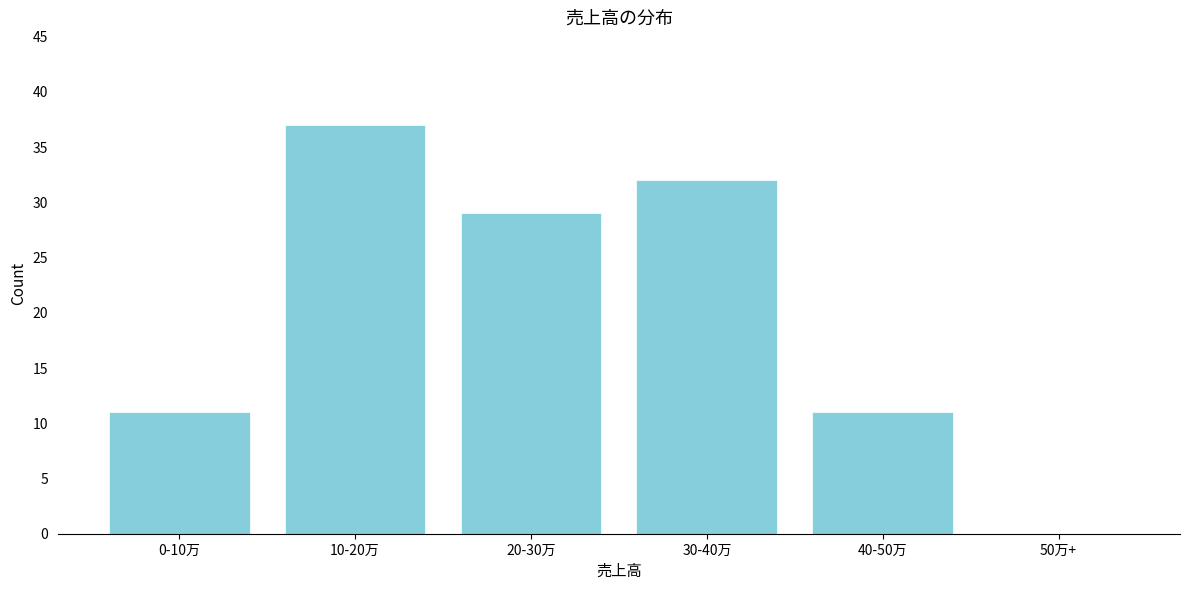

Reading left to right, extract all data points from this chart.

0-10万=11	10-20万=37	20-30万=29	30-40万=32	40-50万=11	50万+=0